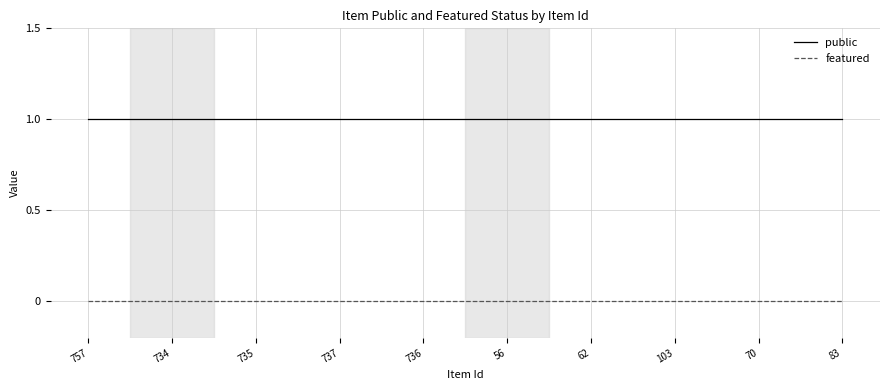

Reading left to right, transcribe all the data shown in this chart.

public: 1	1	1	1	1	1	1	1	1	1
featured: 0	0	0	0	0	0	0	0	0	0